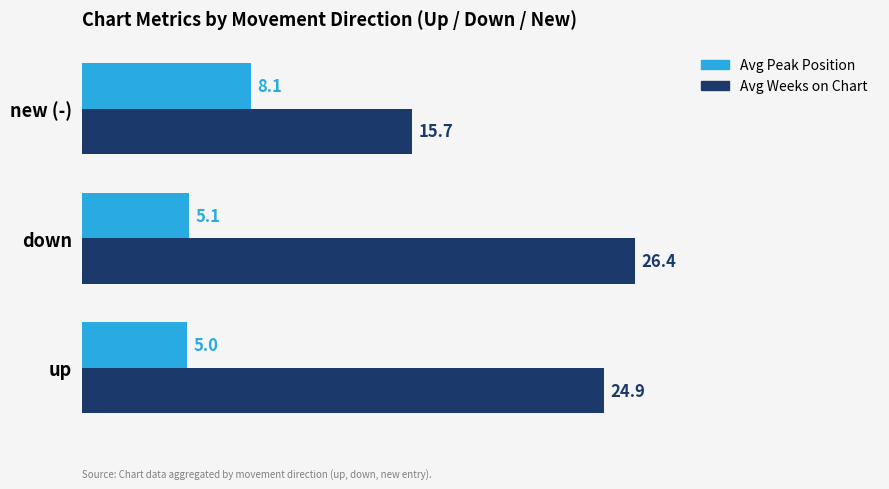

The Avg Weeks on Chart series shows 15.7 at new (-). True or false?

True